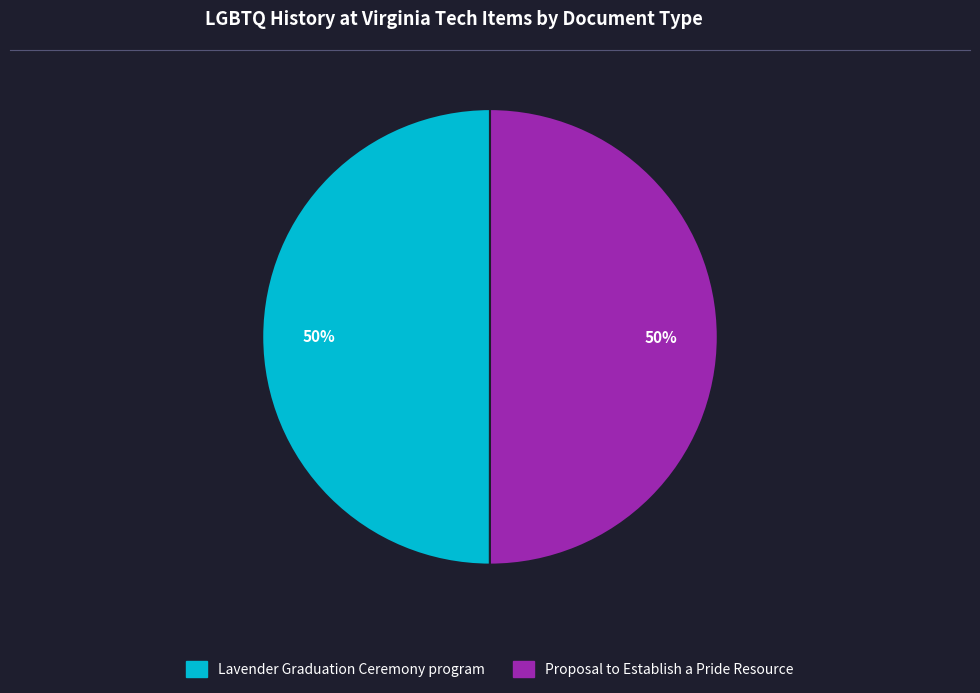

How many slices are in this pie chart?

2